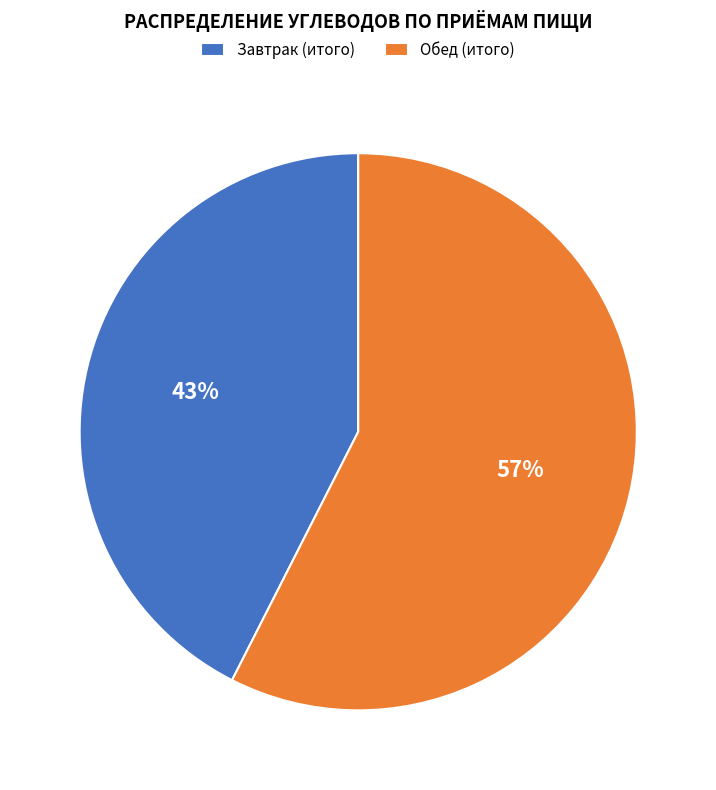

What is the majority slice?

Обед (итого)